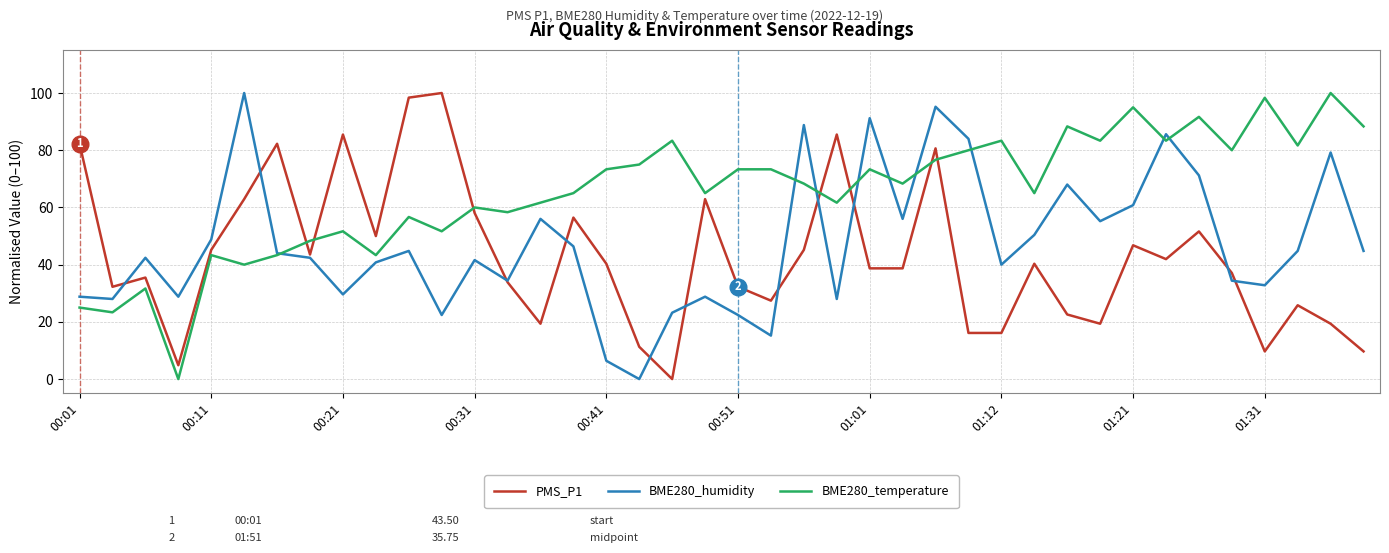

List the series in order of their overall mean, lowest first.

PMS_P1, BME280_humidity, BME280_temperature